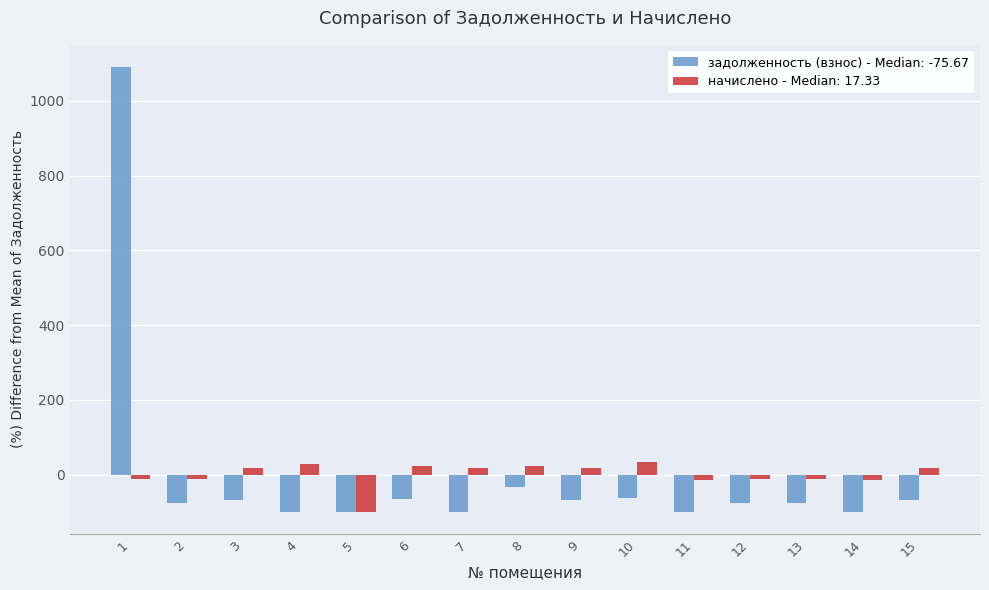

What is the spread (max minus min) of values at 9?

85.0